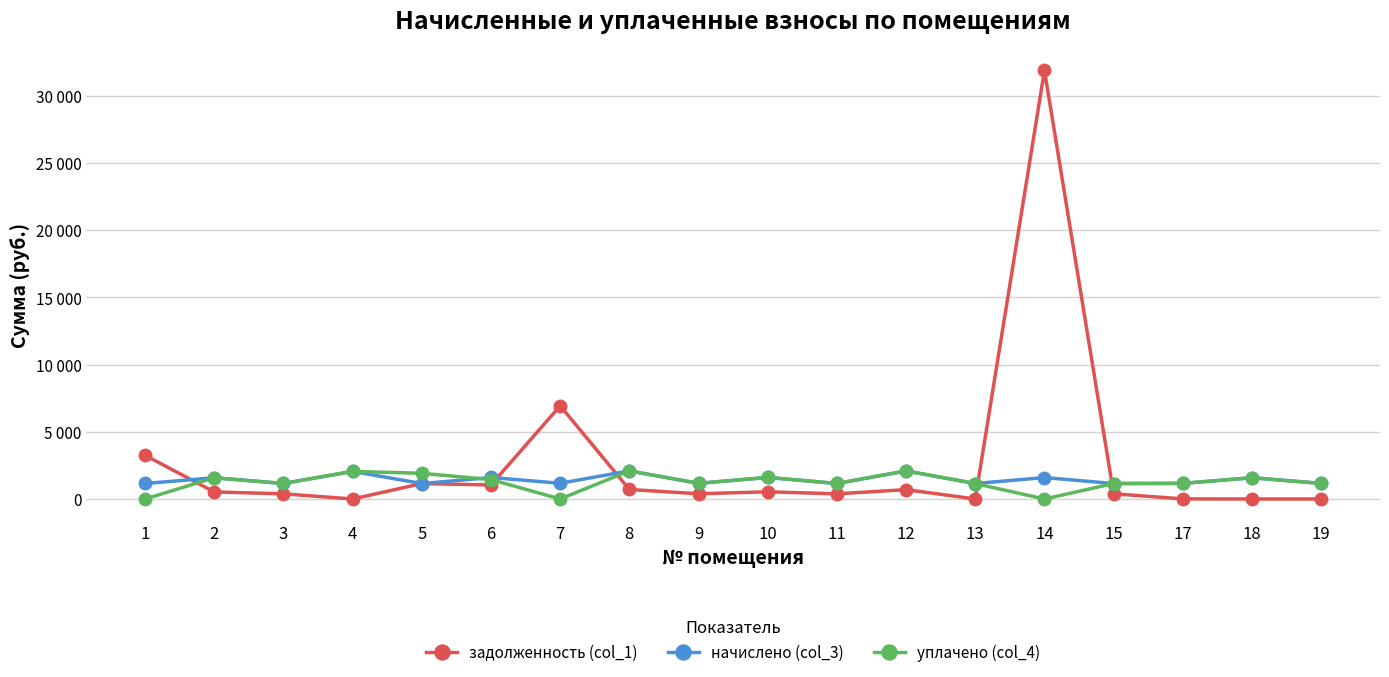

Is the value of задолженность (col_1) at 1 greater than the value of начислено (col_3) at 6?

Yes